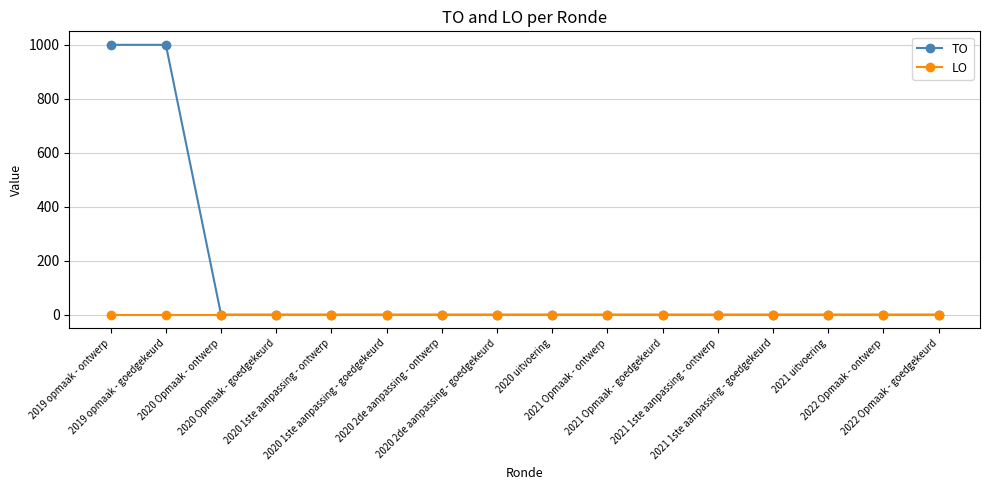

Which series has the largest range (max minus min)?

TO